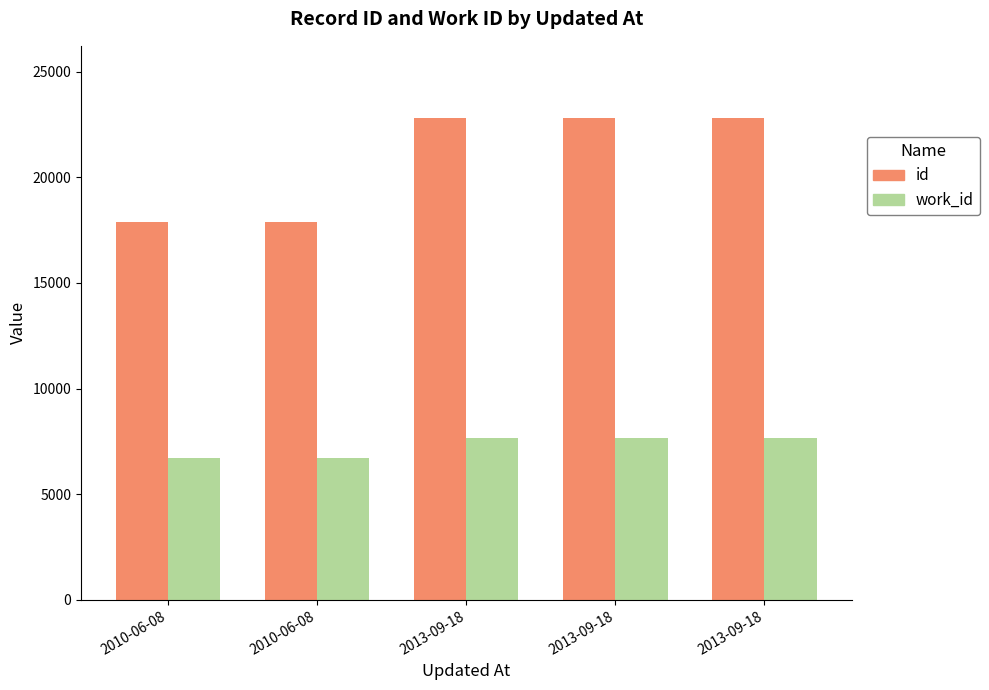

Reading left to right, extract all data points from this chart.

id: 2010-06-08=17874	2010-06-08=17875	2013-09-18=22794	2013-09-18=22797	2013-09-18=22799
work_id: 2010-06-08=6718	2010-06-08=6718	2013-09-18=7682	2013-09-18=7682	2013-09-18=7682